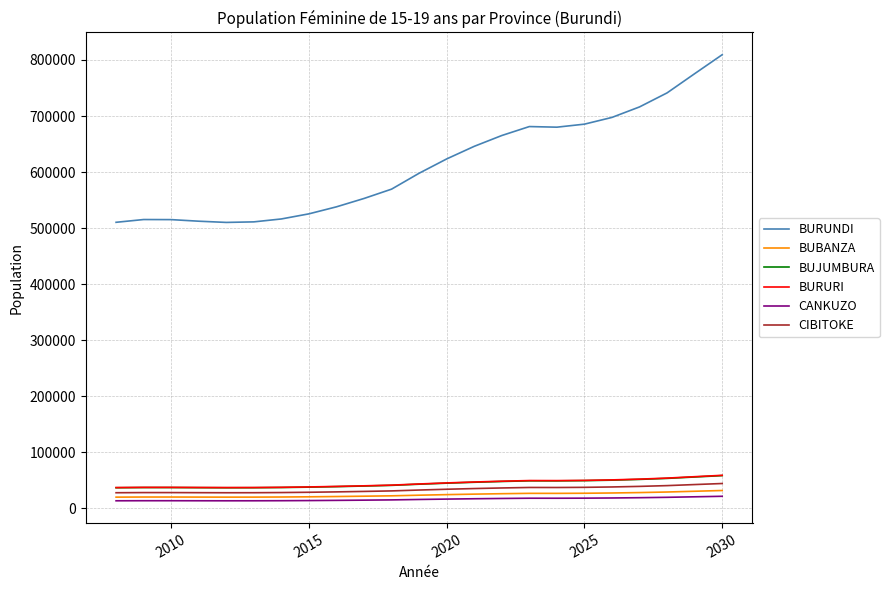

True or false: BUJUMBURA and CIBITOKE cross at least once.

False